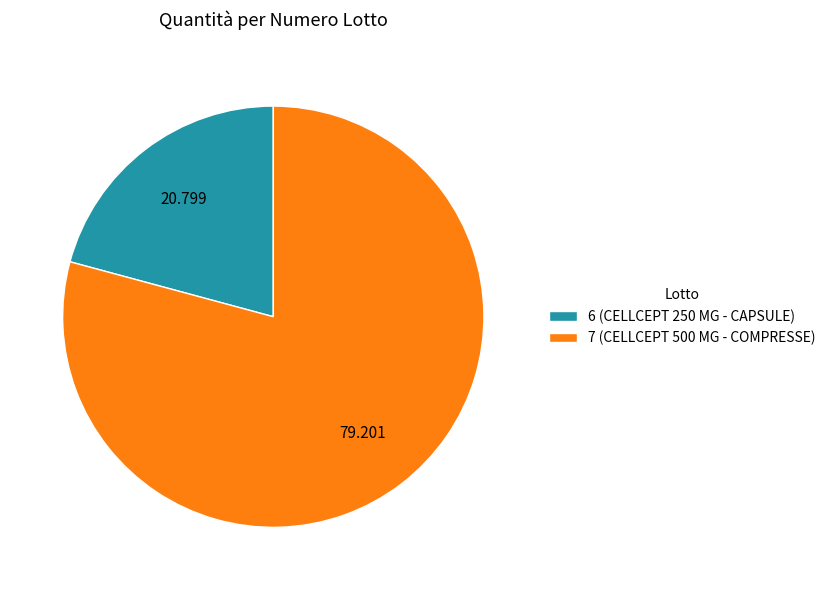

The 7 (CELLCEPT 500 MG - COMPRESSE) slice represents 94% of the pie. True or false?

False